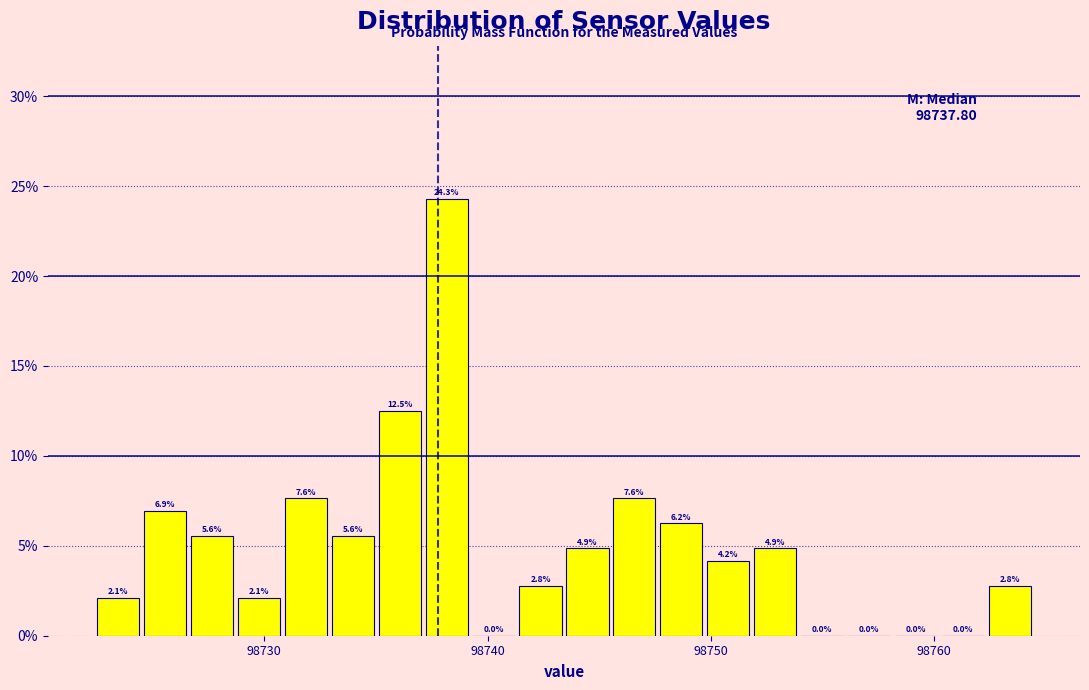

Around what value on the x-axis is the tallest bar? Give the approximate position of its centre, as read against the axis.

98738